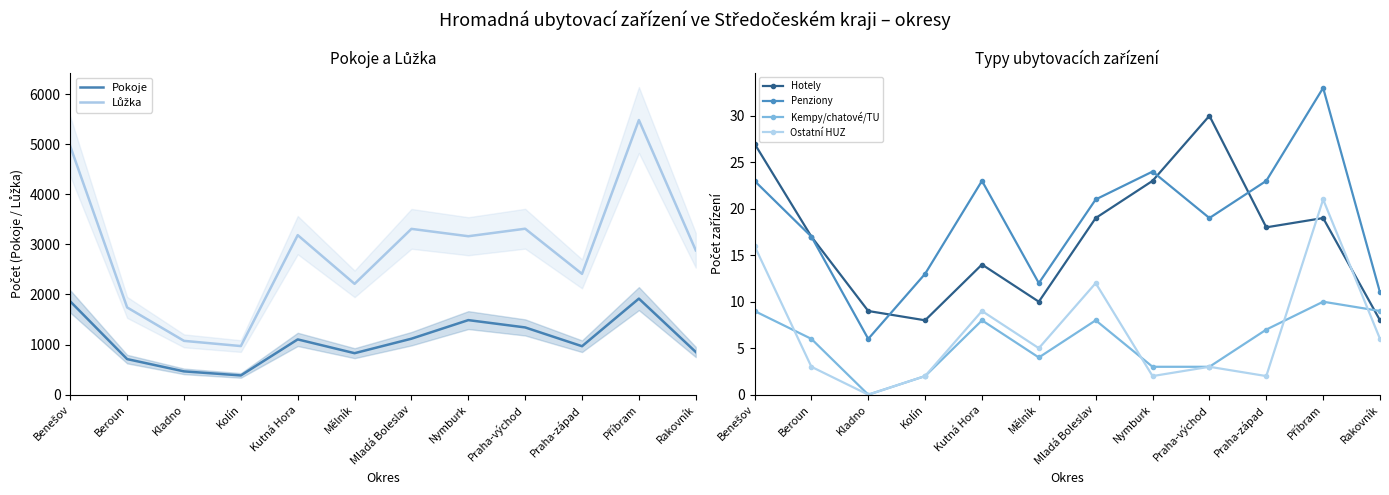

At which category does the chart reach its minimum across all series?

Kladno